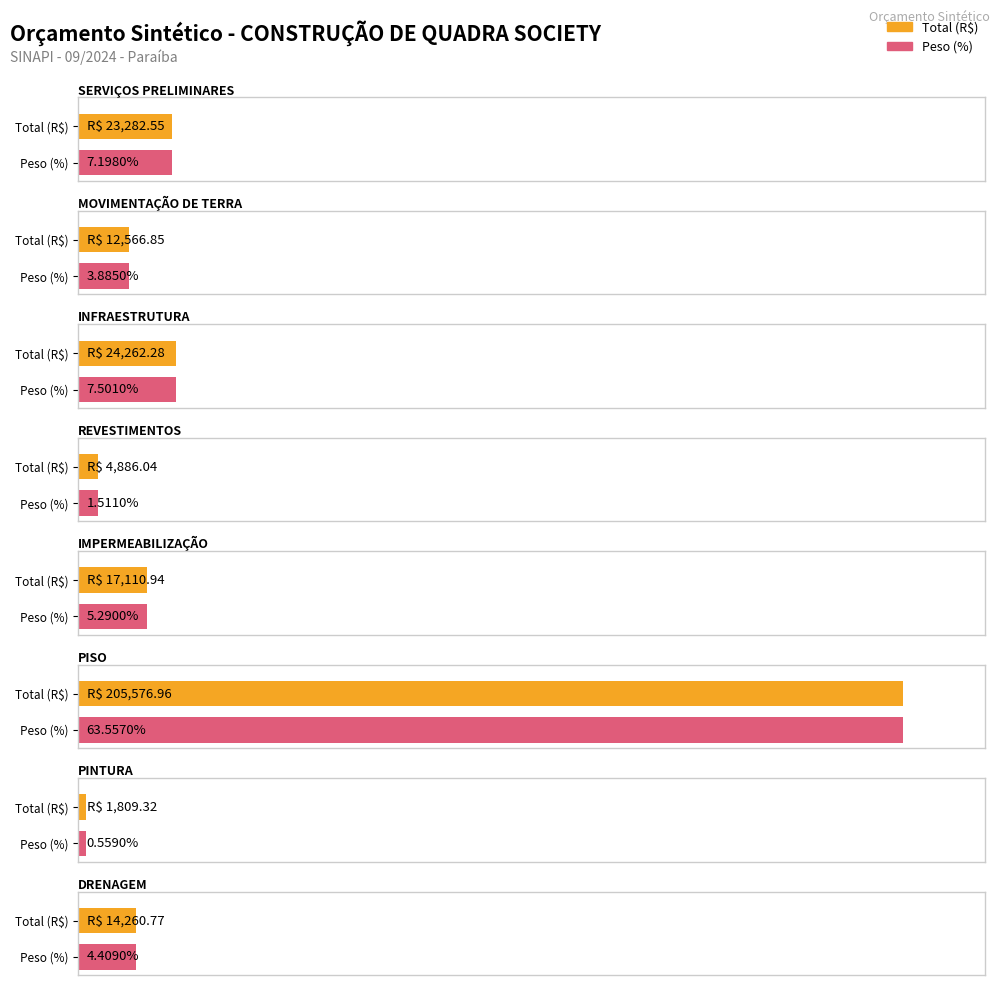

At which category is the sum across all series the highest?

PISO